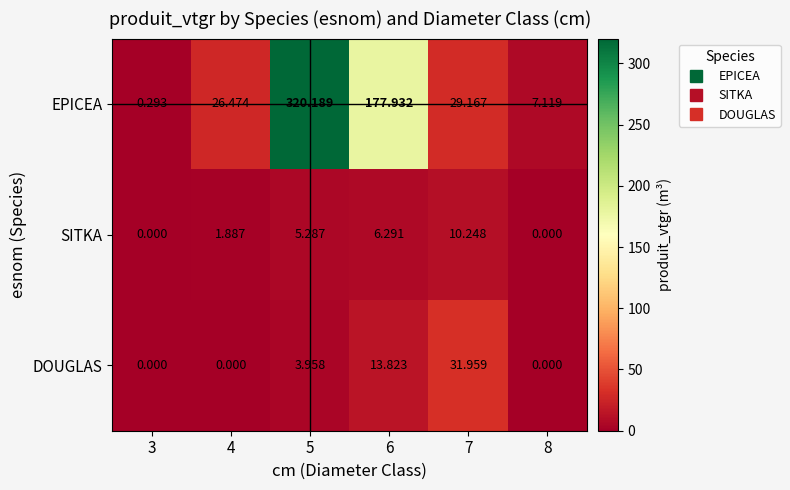

Rank the series at 6 from highest to lowest value.

EPICEA, DOUGLAS, SITKA